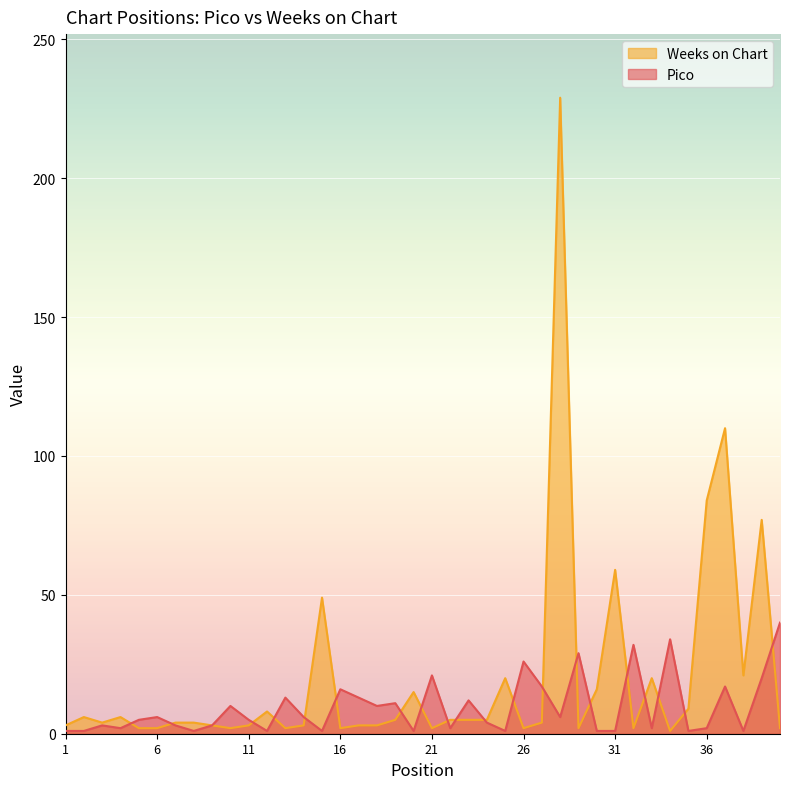

List the series in order of their peak value, highest first.

Weeks on Chart, Pico